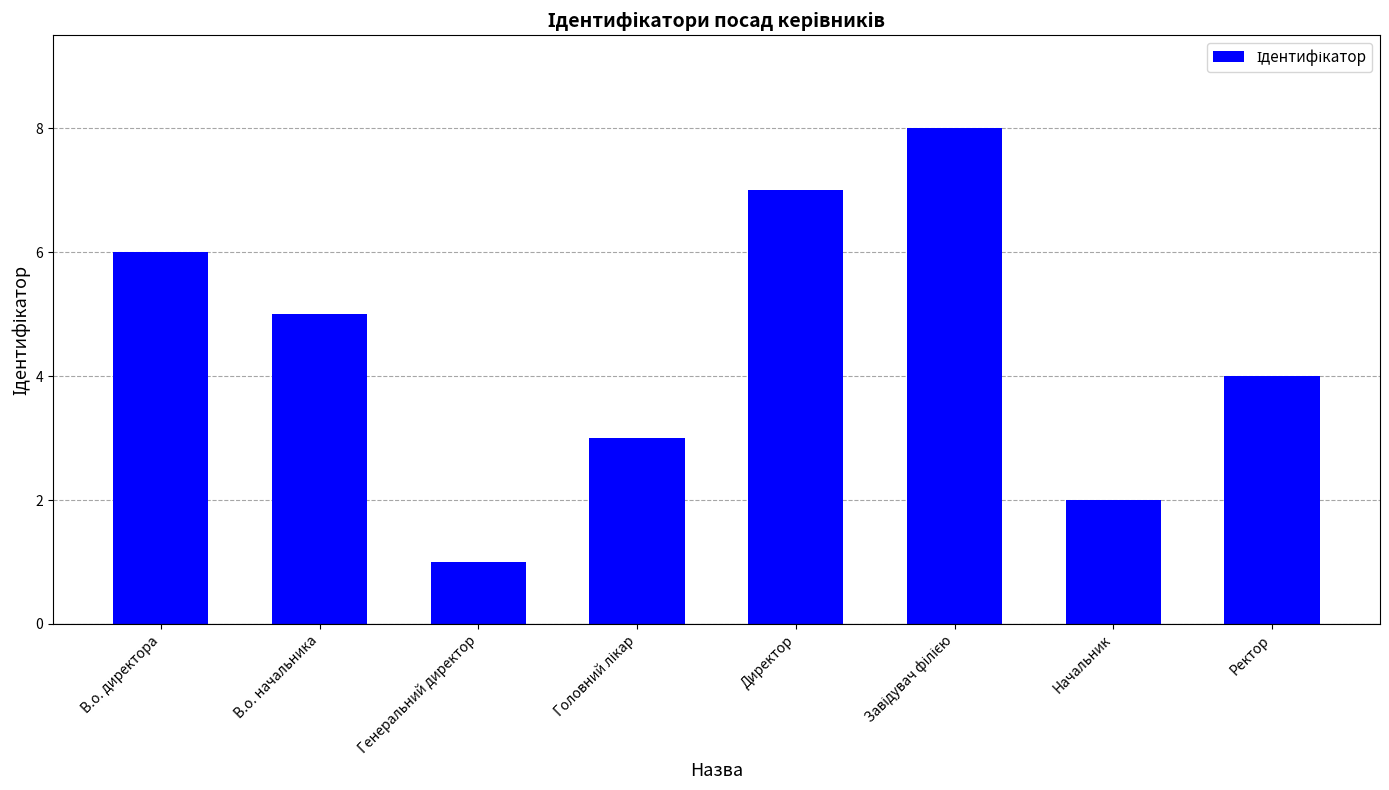

How many data points are less than 5?

4